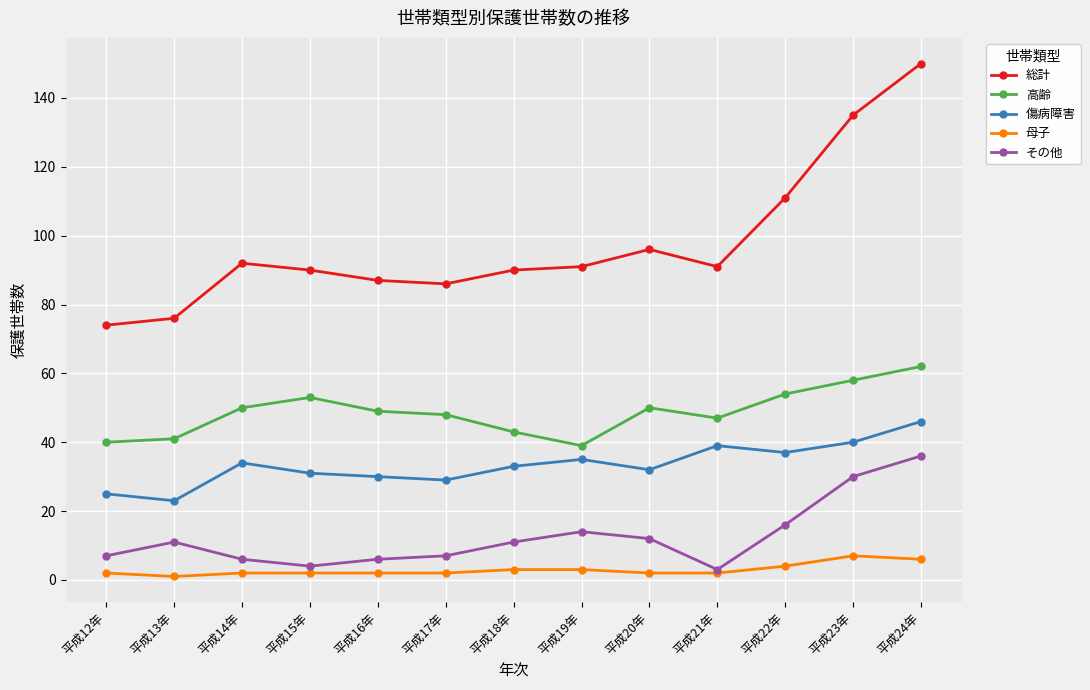

What is the sum of all 総計 values?

1269